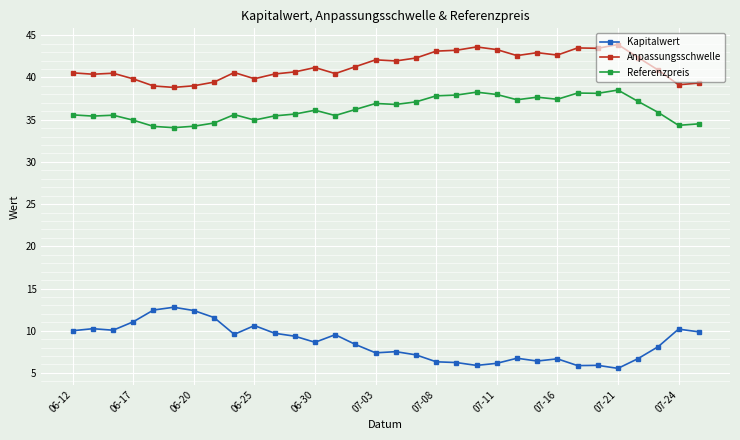

What is the value of the Kapitalwert point at the 29th from the left?

6.7